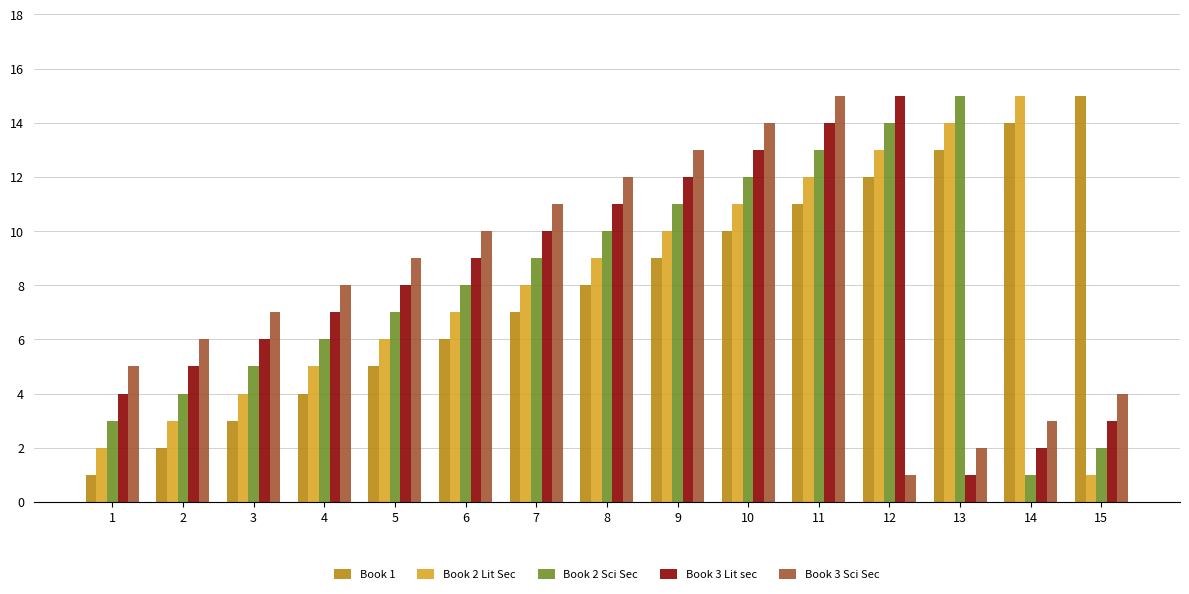

How many values in the Book 3 Sci Sec series are below 8?

7